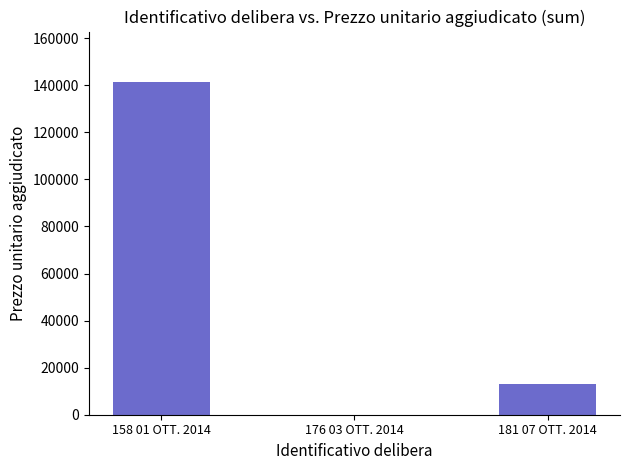

Does the chart contain stacked bars?

No